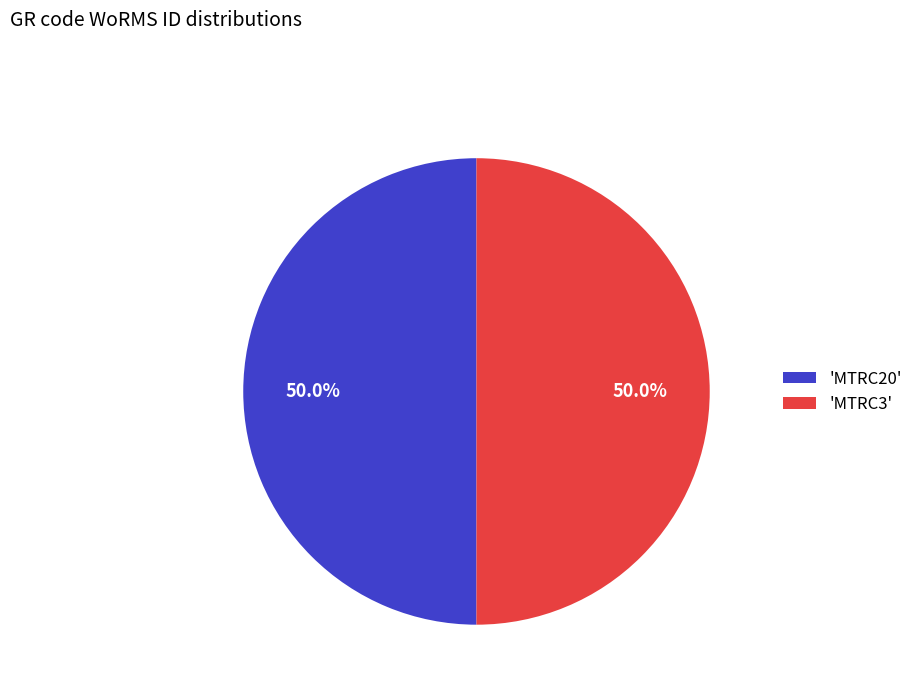

How many segments does this pie chart have?

2